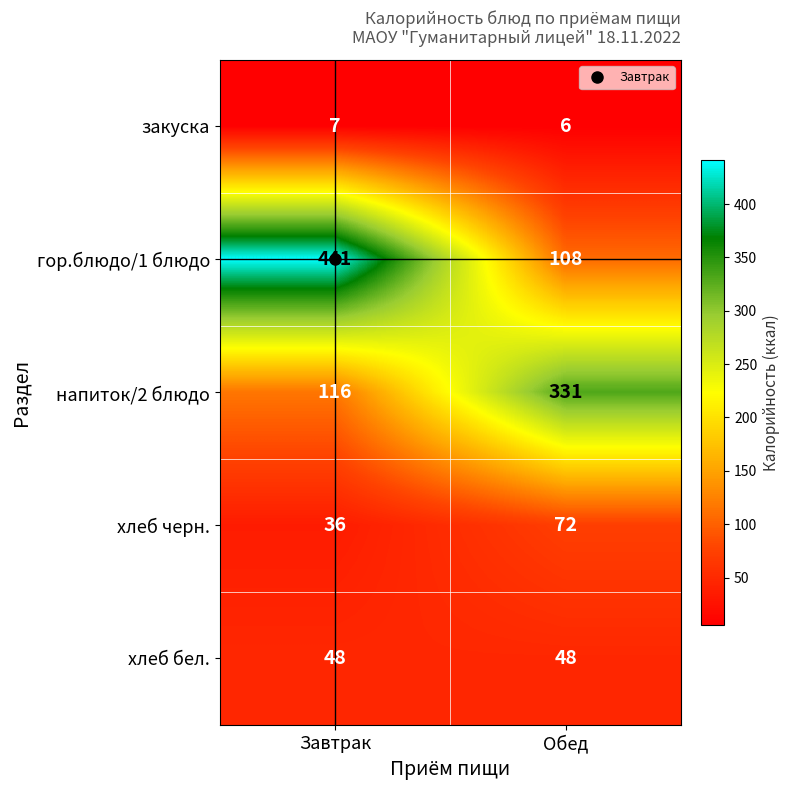

What is the difference between the highest and lowest values at Завтрак?

434